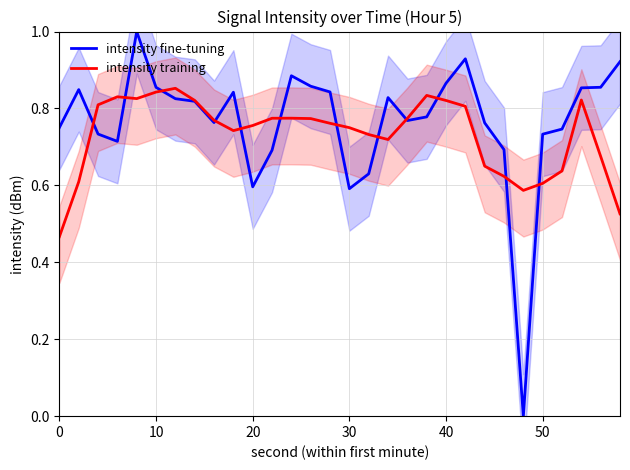

What is the highest value of the intensity fine-tuning series?

1.0